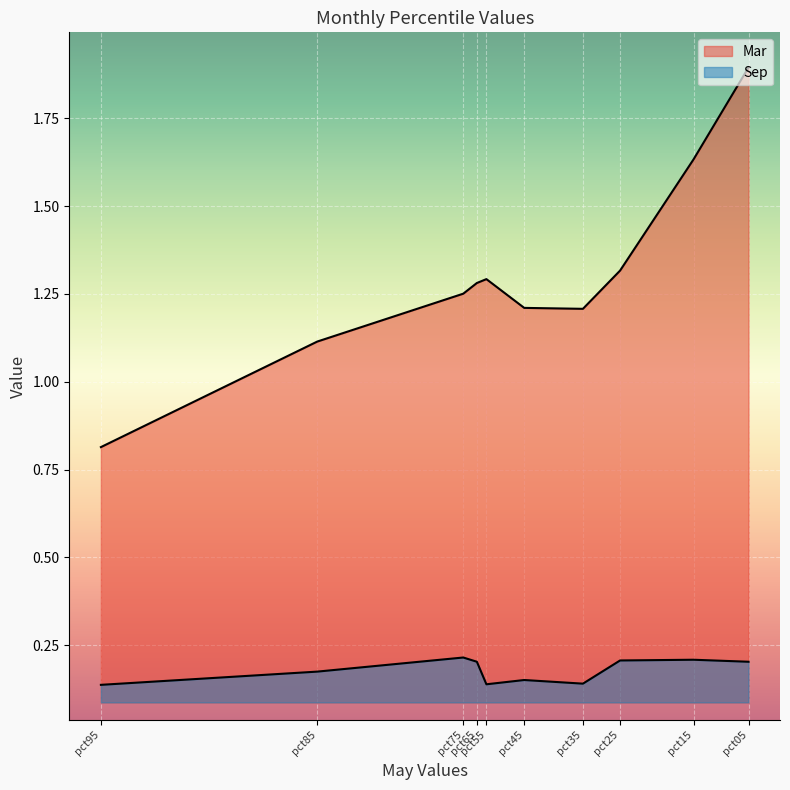

What is the lowest value of the Sep series?

0.1